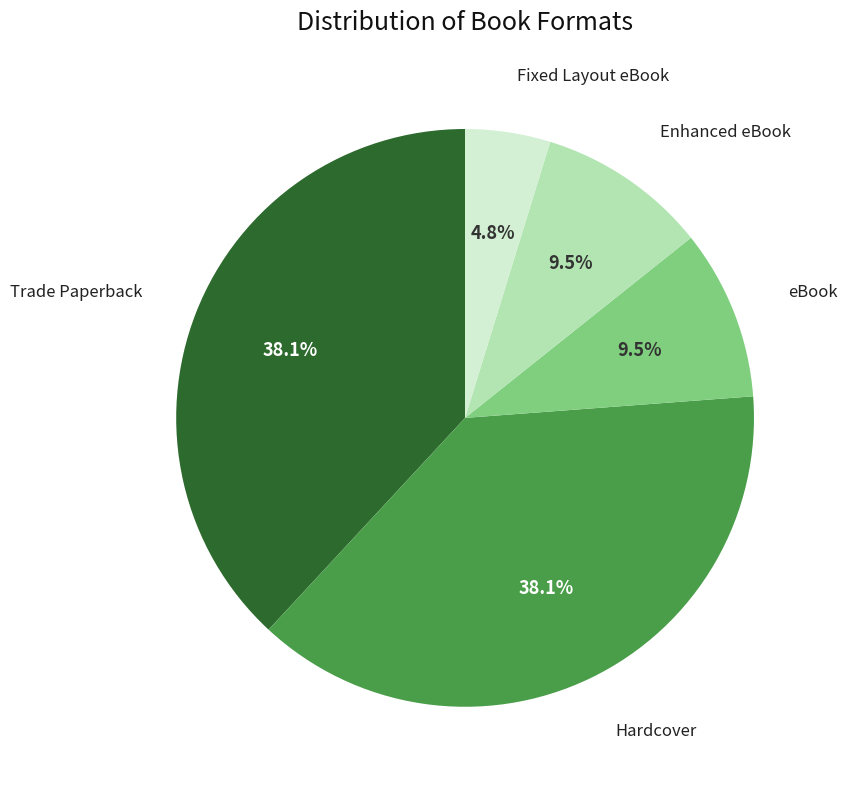

Is there a majority slice in this chart?

No